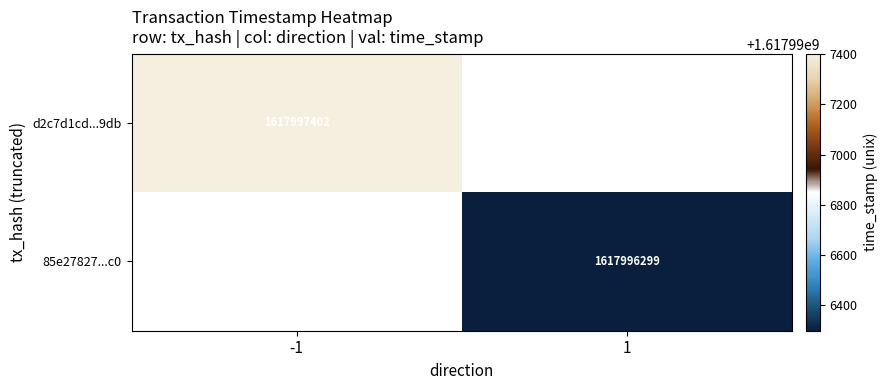

What is the spread (max minus min) of values at direction?

2